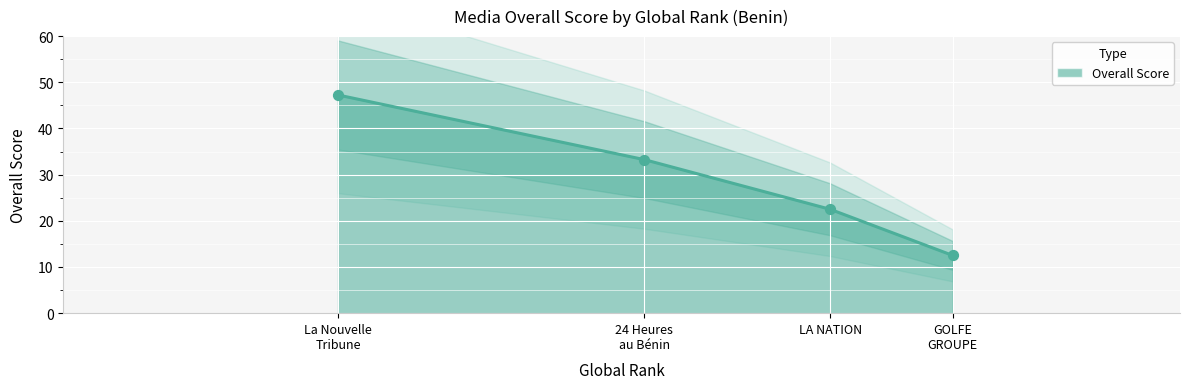

Between LA NATION and La Nouvelle Tribune, which is larger?

La Nouvelle Tribune